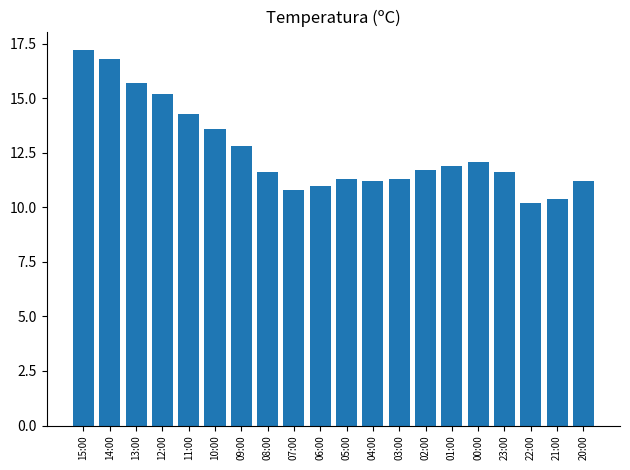

How many bars are there in total?

20